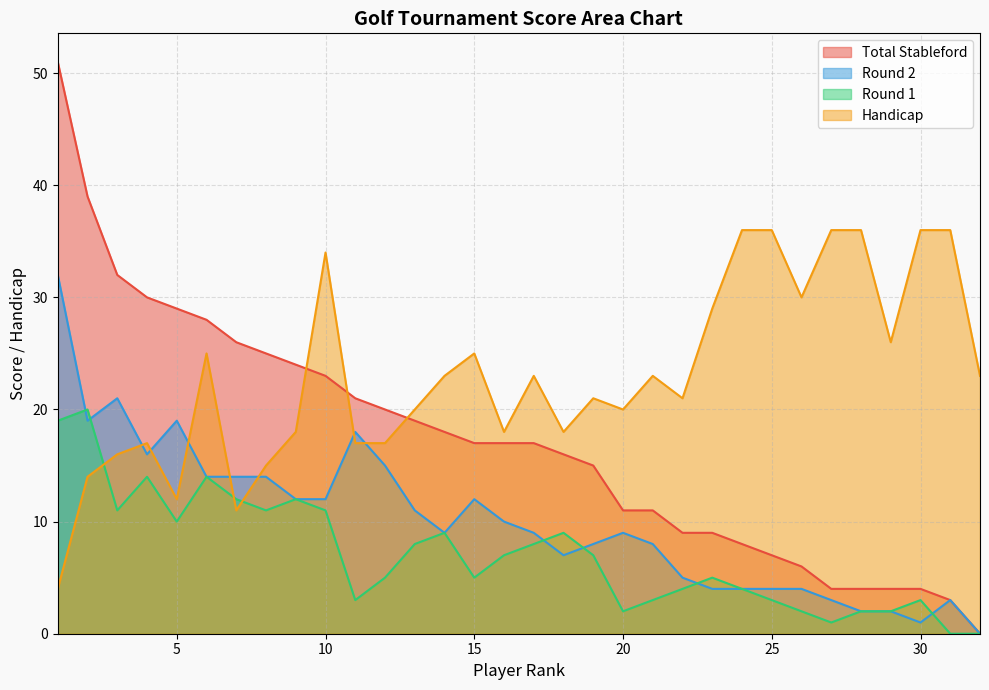

What is the difference between the maximum and minimum values in the Round 2 series?

32